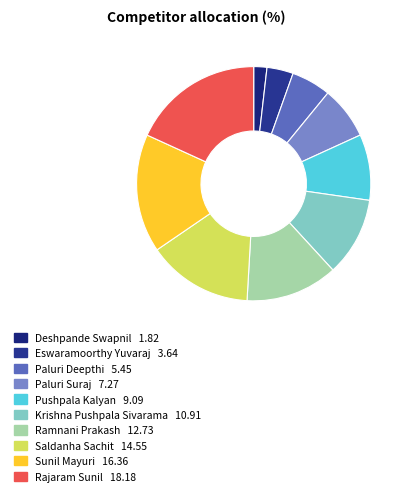

What is the smallest slice in the pie chart?

Deshpande Swapnil